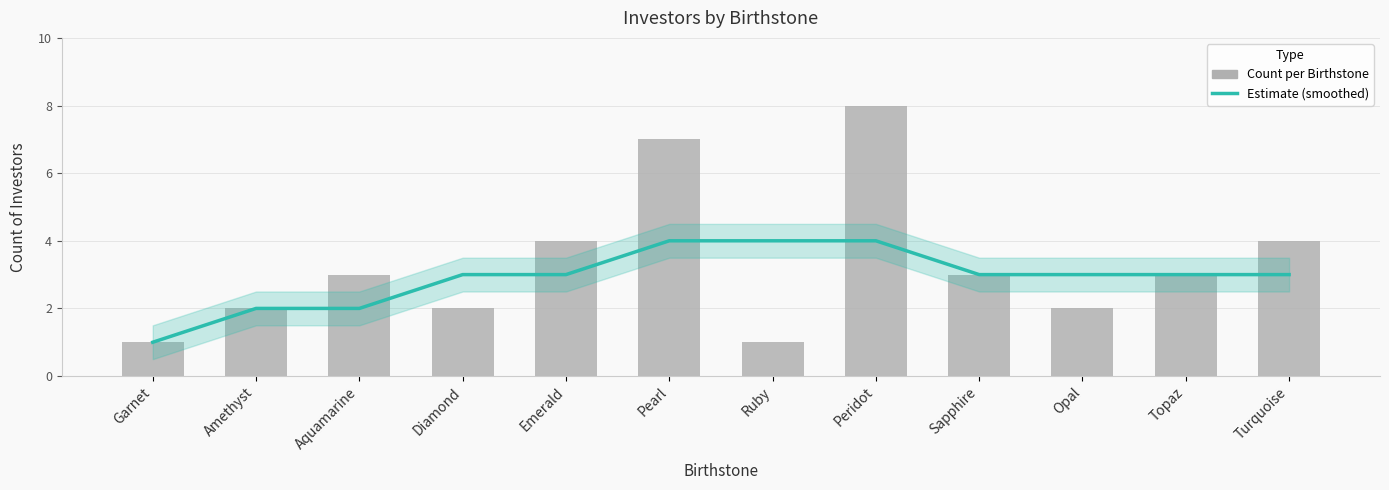

List the series in order of their peak value, lowest first.

Estimate (smoothed), Count per Birthstone